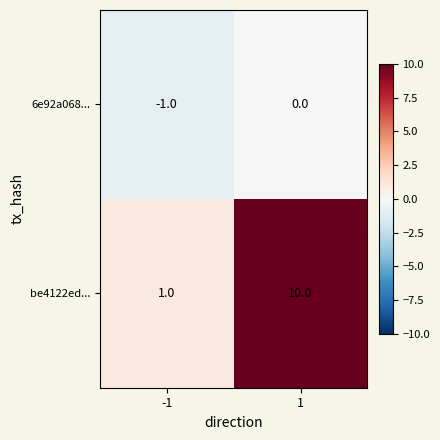

Count the number of categories in the chart.

2